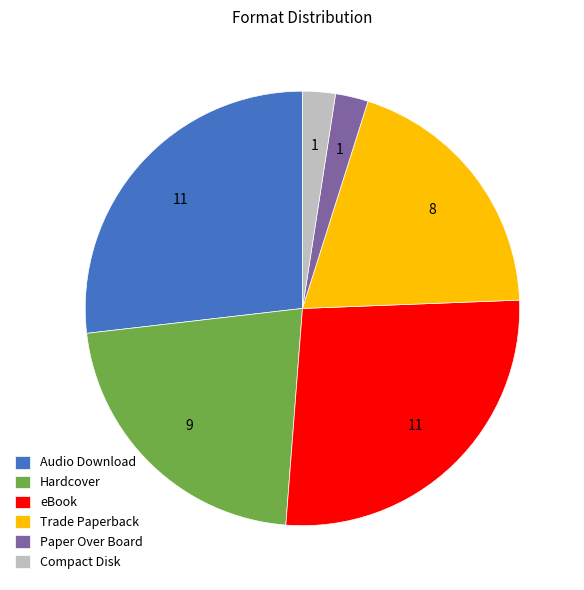

The Audio Download slice represents 33% of the pie. True or false?

False